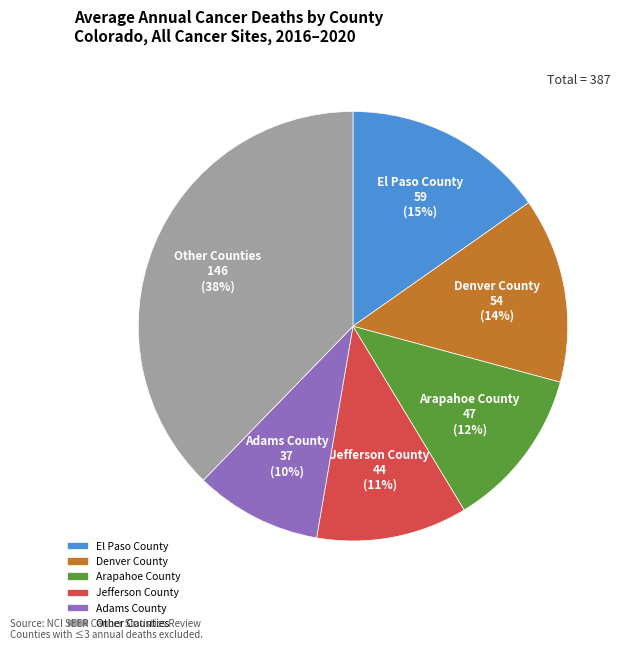

Approximately how many times larger is the value at Denver County compared to Other Counties?

0.4